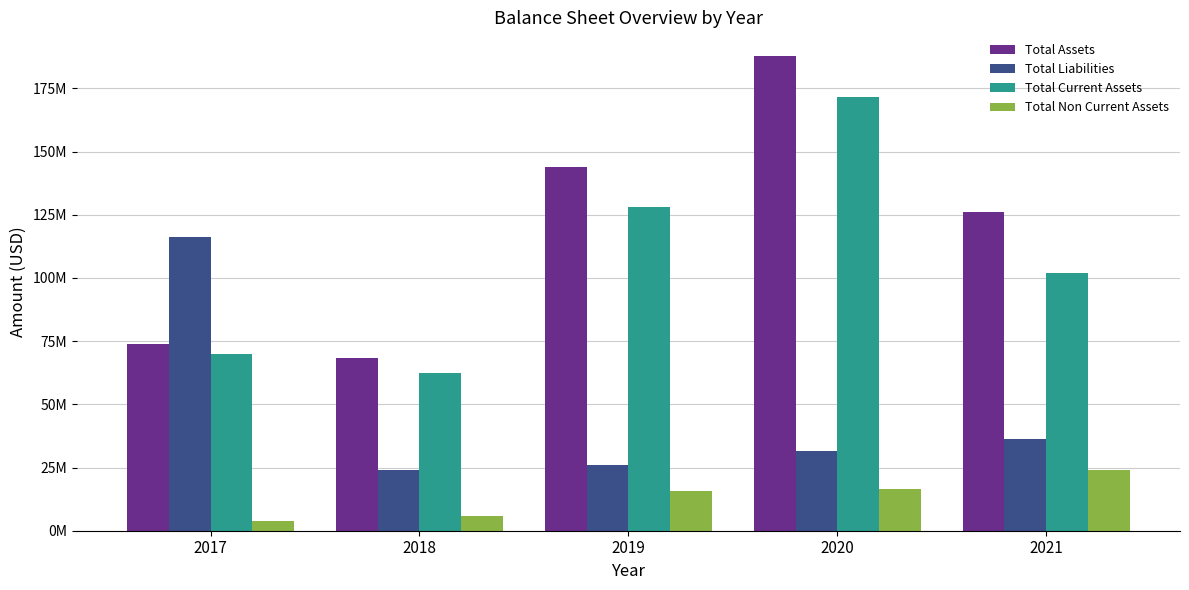

Which series has the widest spread of values?

Total Assets